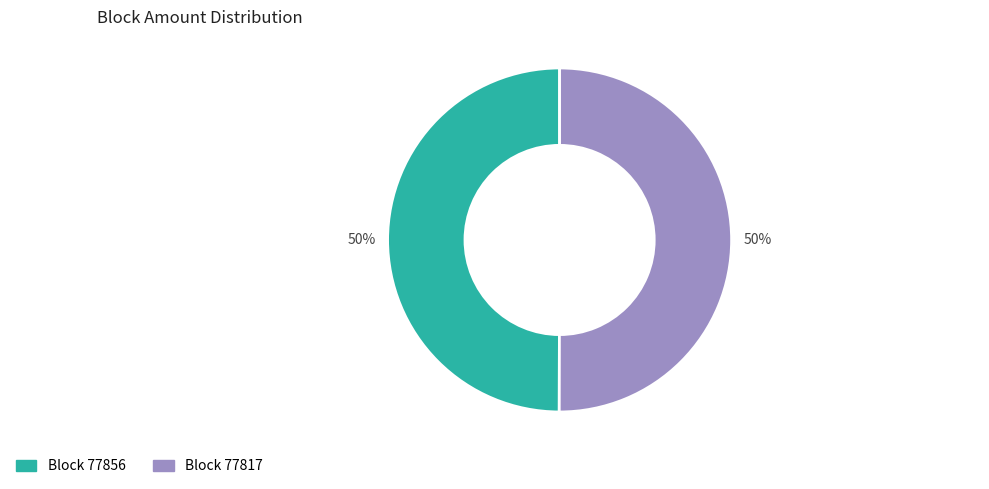

To the nearest percent, what is the average slice percentage?

50%